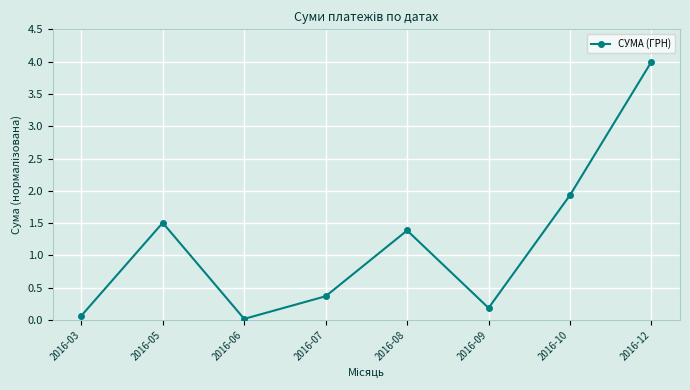

What is the maximum value shown in the chart?

4.0